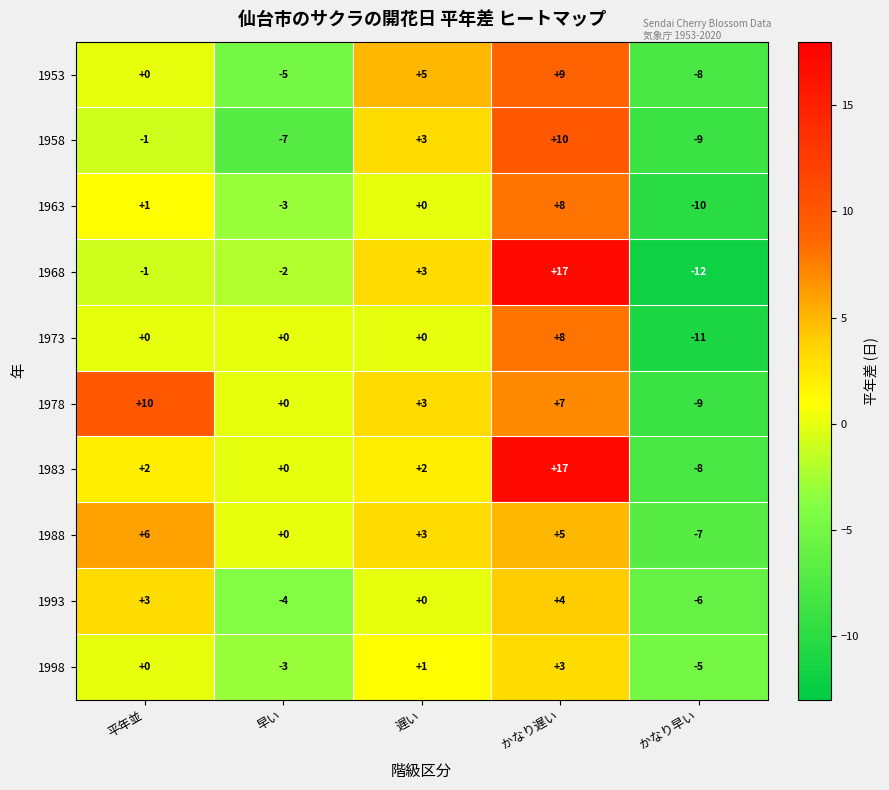

How many positive values does the 1958 series have?

2